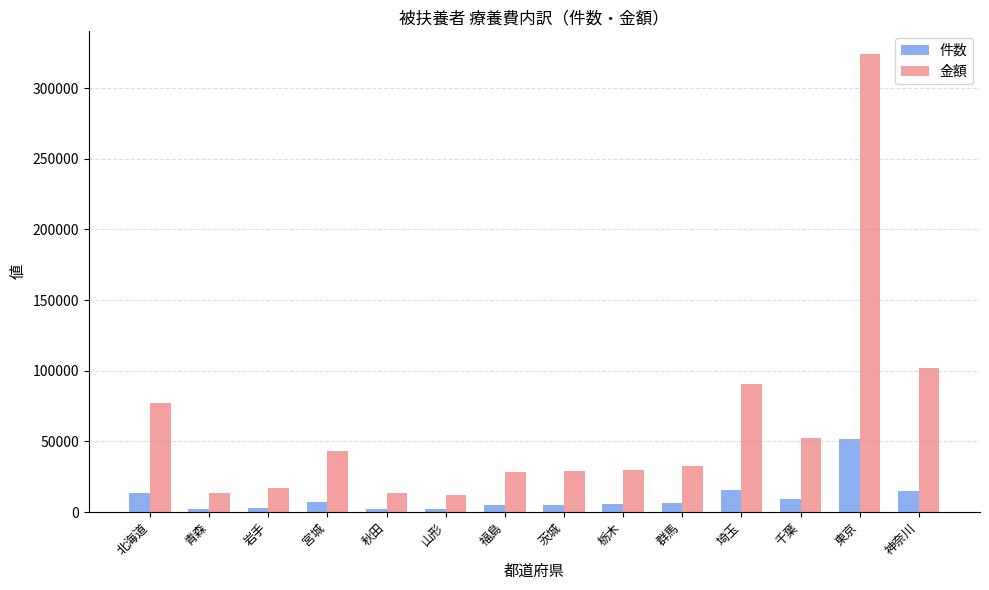

Rank the series by their average value, from lowest to highest.

件数, 金額